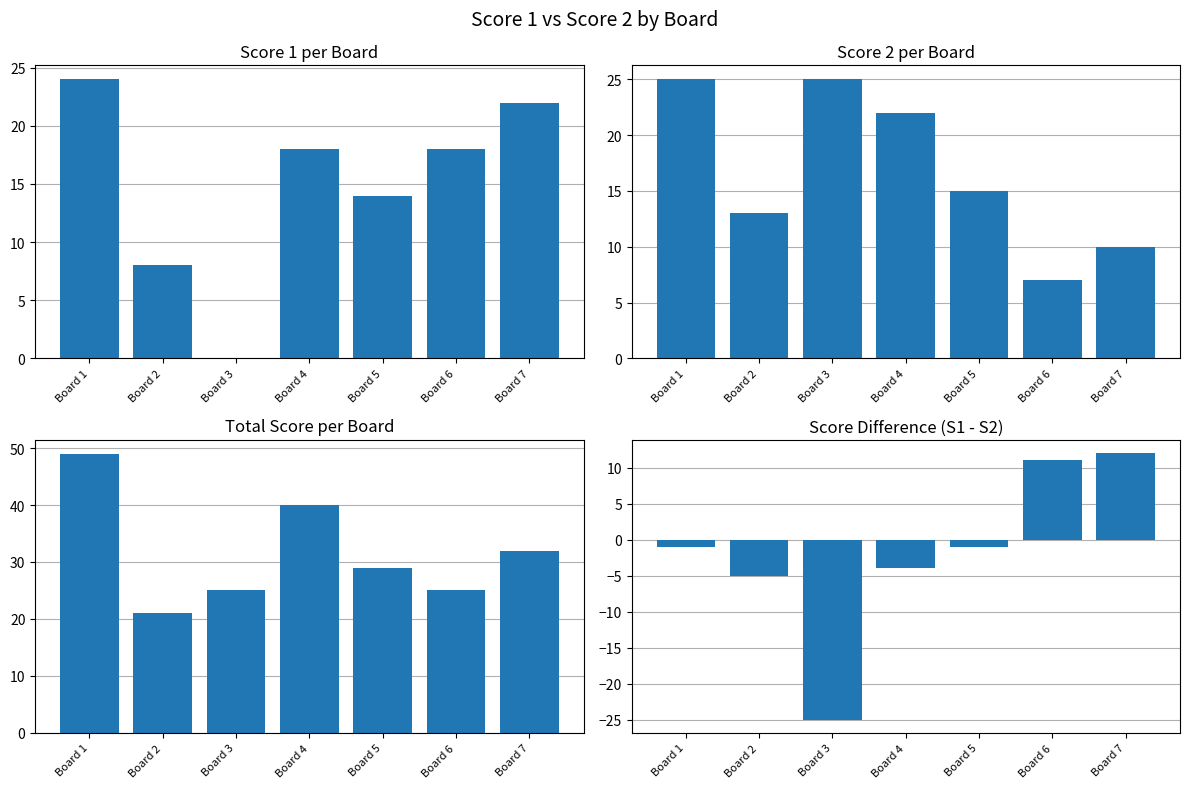

Reading left to right, extract all data points from this chart.

Score 1 per Board: Board 1=24	Board 2=8	Board 3=0	Board 4=18	Board 5=14	Board 6=18	Board 7=22
Score 2 per Board: Board 1=25	Board 2=13	Board 3=25	Board 4=22	Board 5=15	Board 6=7	Board 7=10
Total Score per Board: Board 1=49	Board 2=21	Board 3=25	Board 4=40	Board 5=29	Board 6=25	Board 7=32
Score Difference (S1 - S2): Board 1=-1	Board 2=-5	Board 3=-25	Board 4=-4	Board 5=-1	Board 6=11	Board 7=12